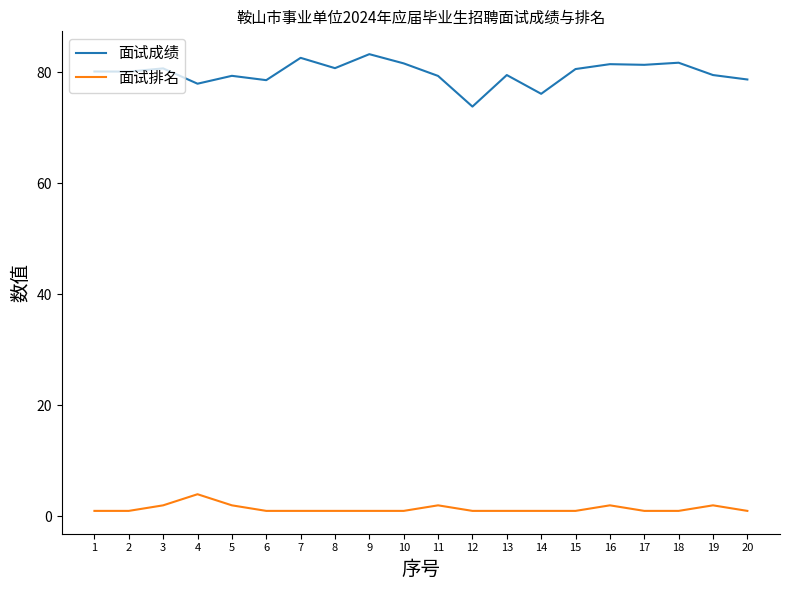

True or false: 面试排名 has more than 0 points higher than both neighbors.

True